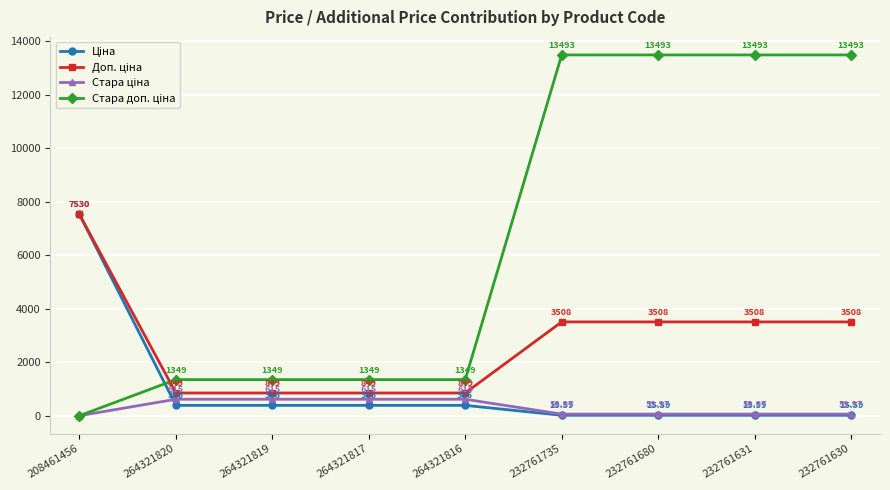

At how many categories does at least one series exceed 8510?

4